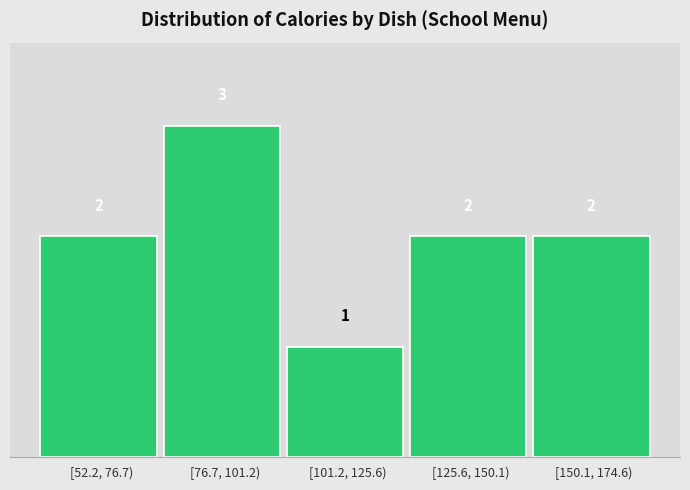

Reading left to right, extract all data points from this chart.

[52.2, 76.7)=2	[76.7, 101.2)=3	[101.2, 125.6)=1	[125.6, 150.1)=2	[150.1, 174.6)=2